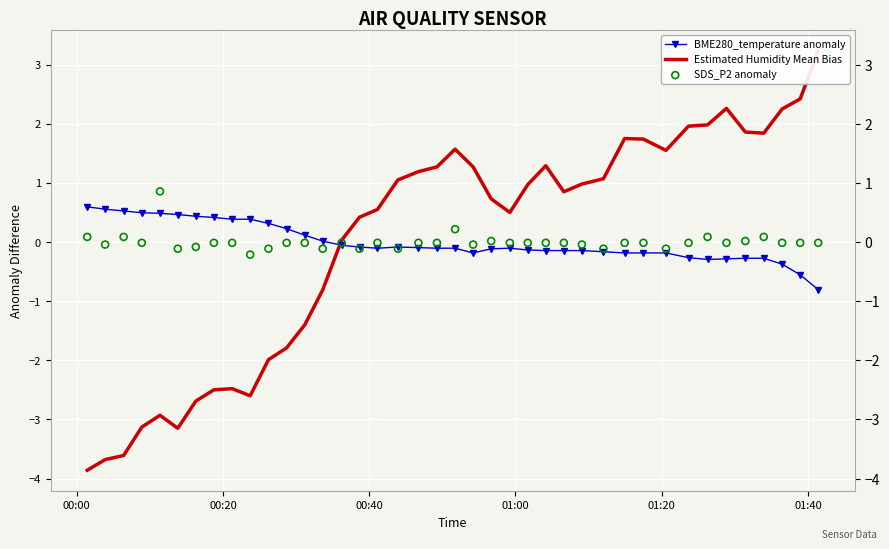

True or false: BME280_temperature anomaly has more than 0 interior local peaks.

True